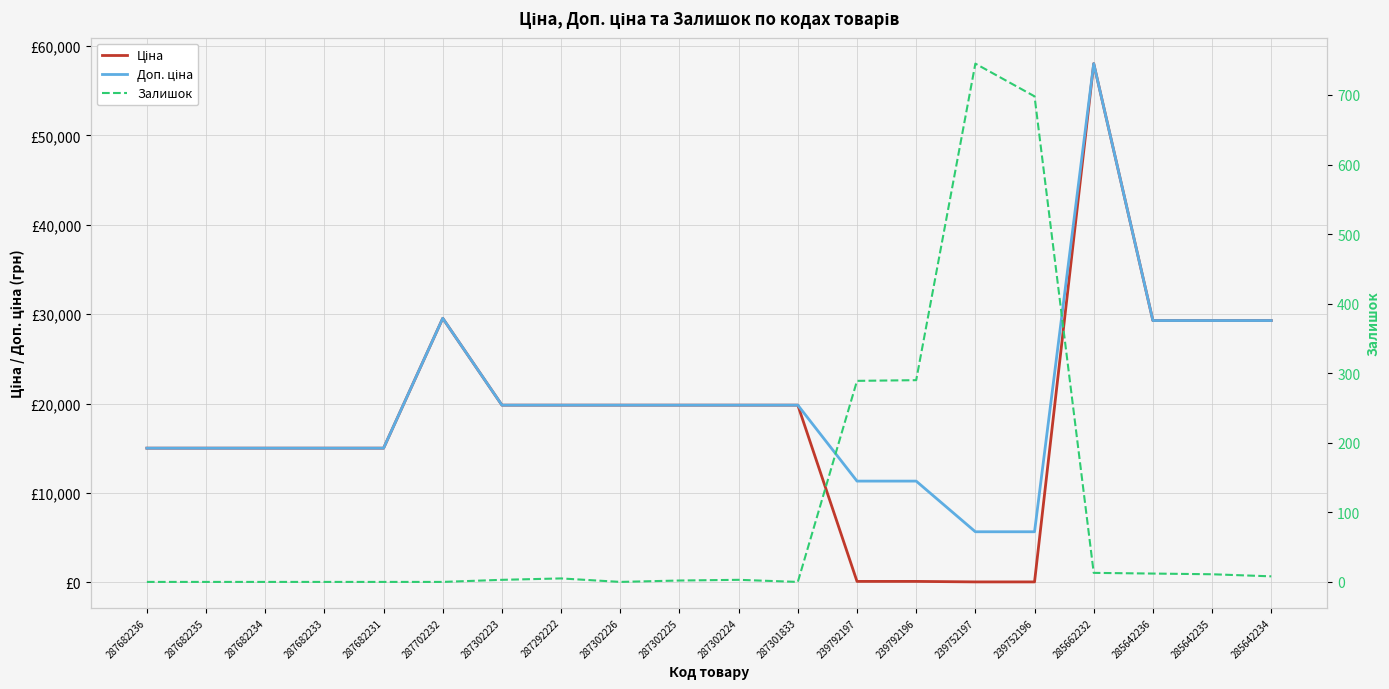

What are all the series names shown in the legend?

Ціна, Доп. ціна, Залишок